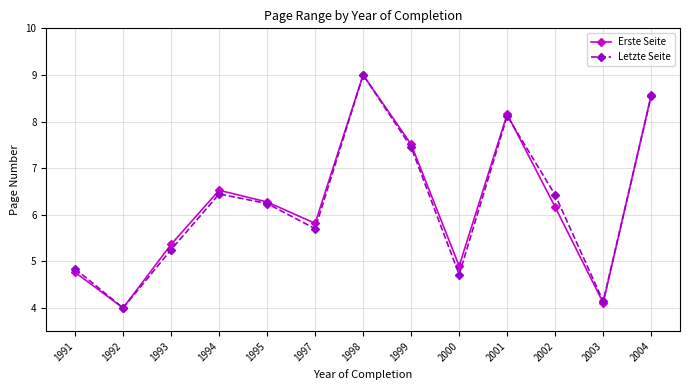

What is the average value of the Erste Seite series?

6.2